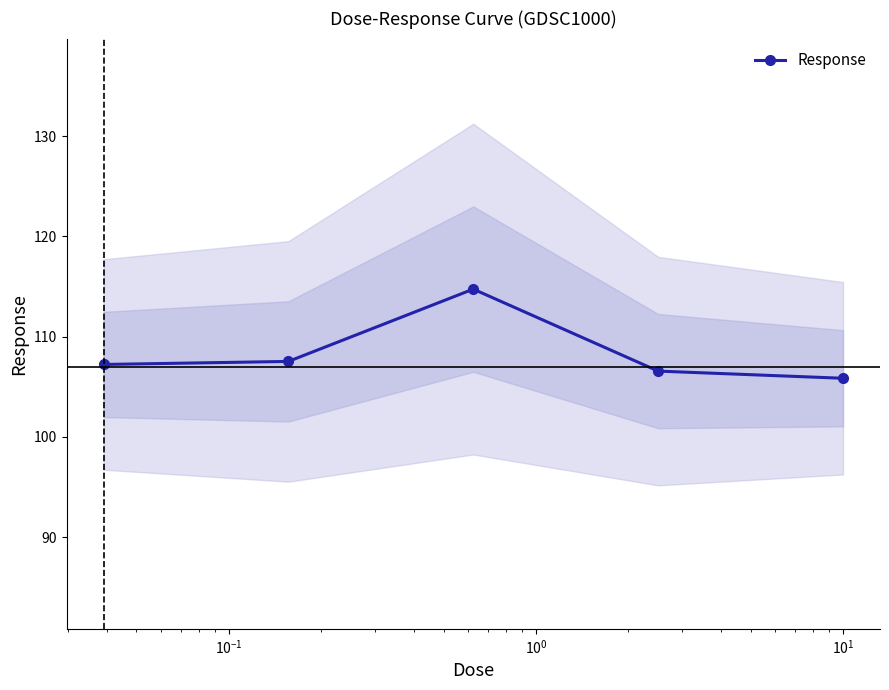

How many data points are above 107?

3